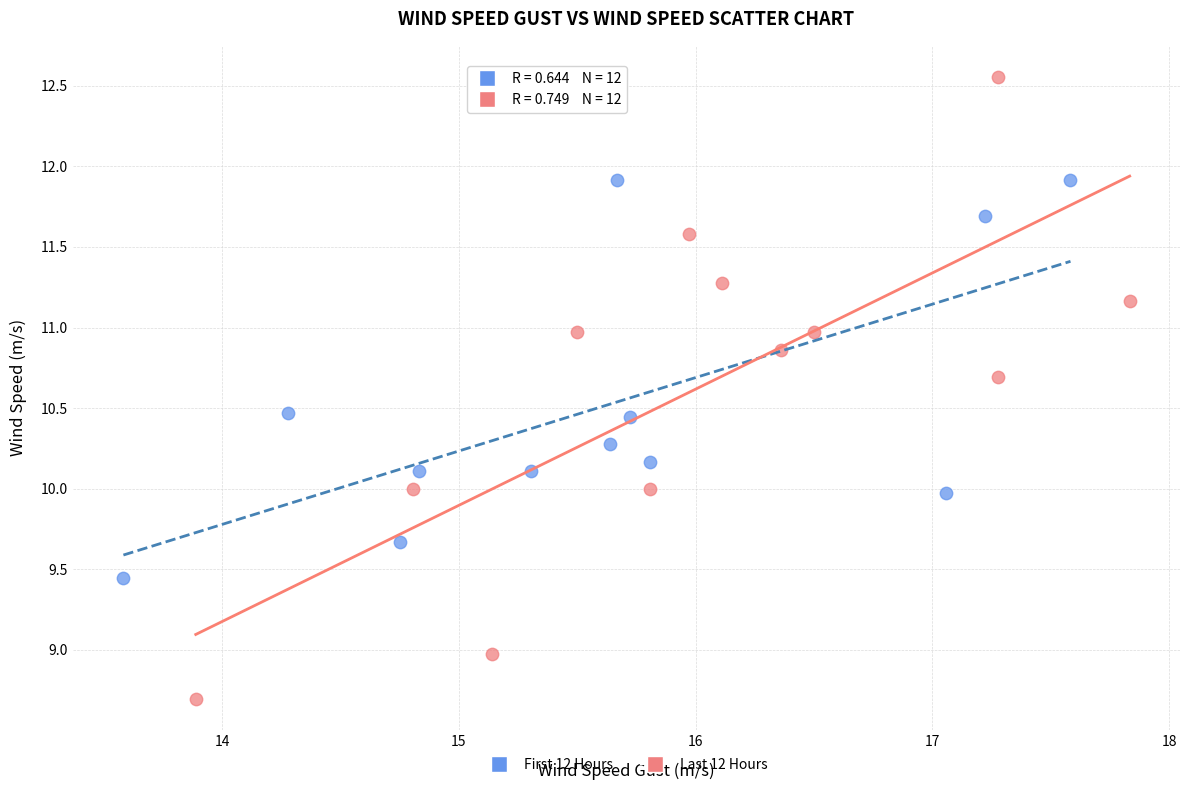

Which series reaches the minimum Y coordinate?

Last 12 Hours